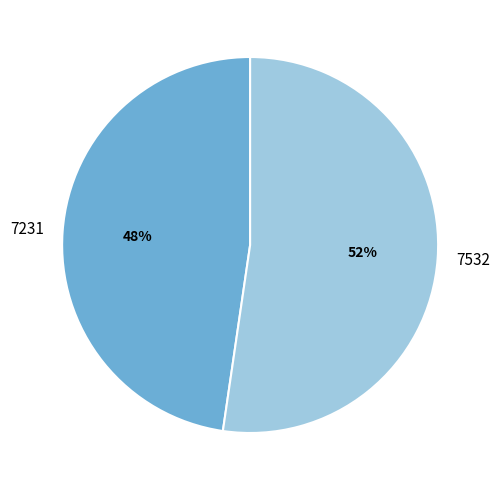

What is the largest slice in the pie chart?

7532